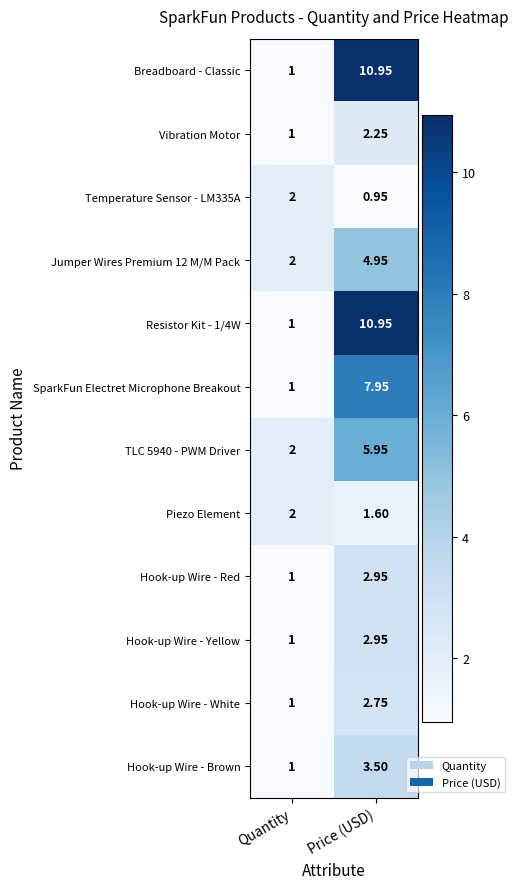

At which category is the sum across all series the highest?

Price (USD)